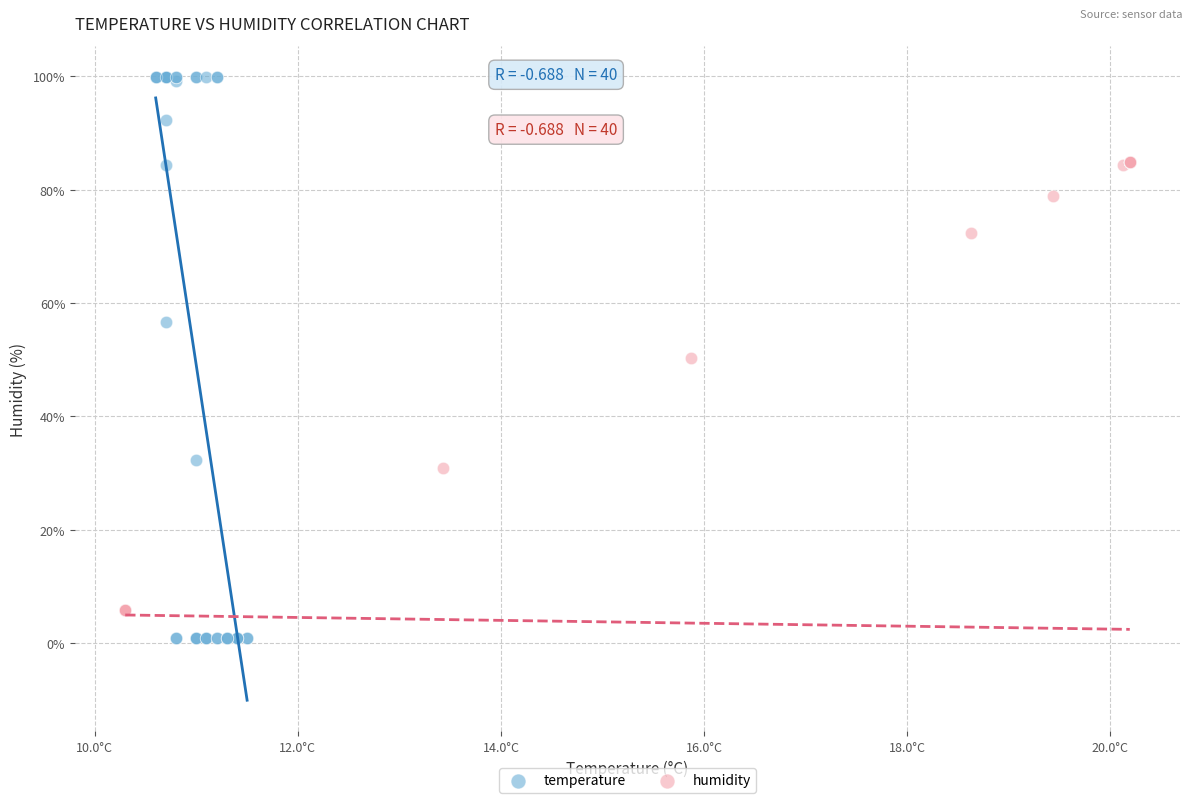

Which series contains the highest Y value?

temperature